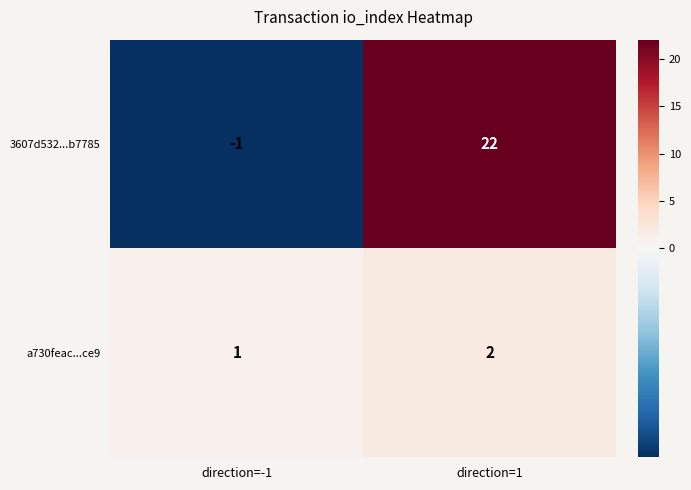

The value of a730feac...ce9 at direction=-1 is 1. True or false?

True